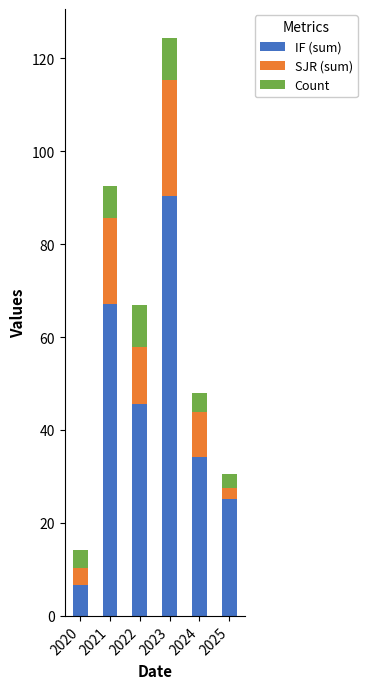

What is the sum of the IF (sum) values at 2024 and 2023?

124.5